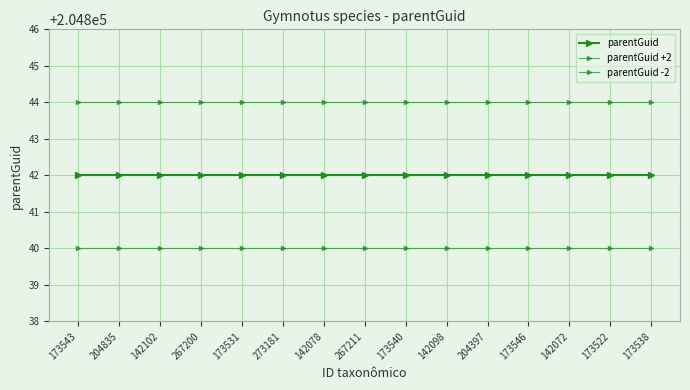

Which series has the largest range (max minus min)?

parentGuid